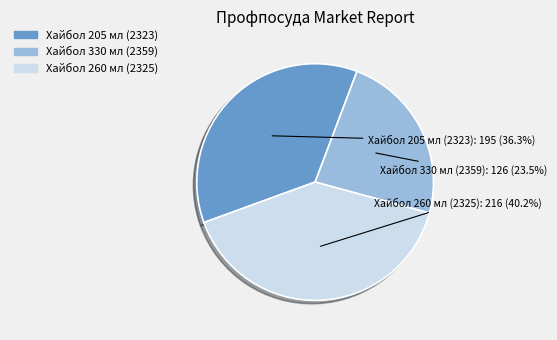

Is there a majority slice in this chart?

No